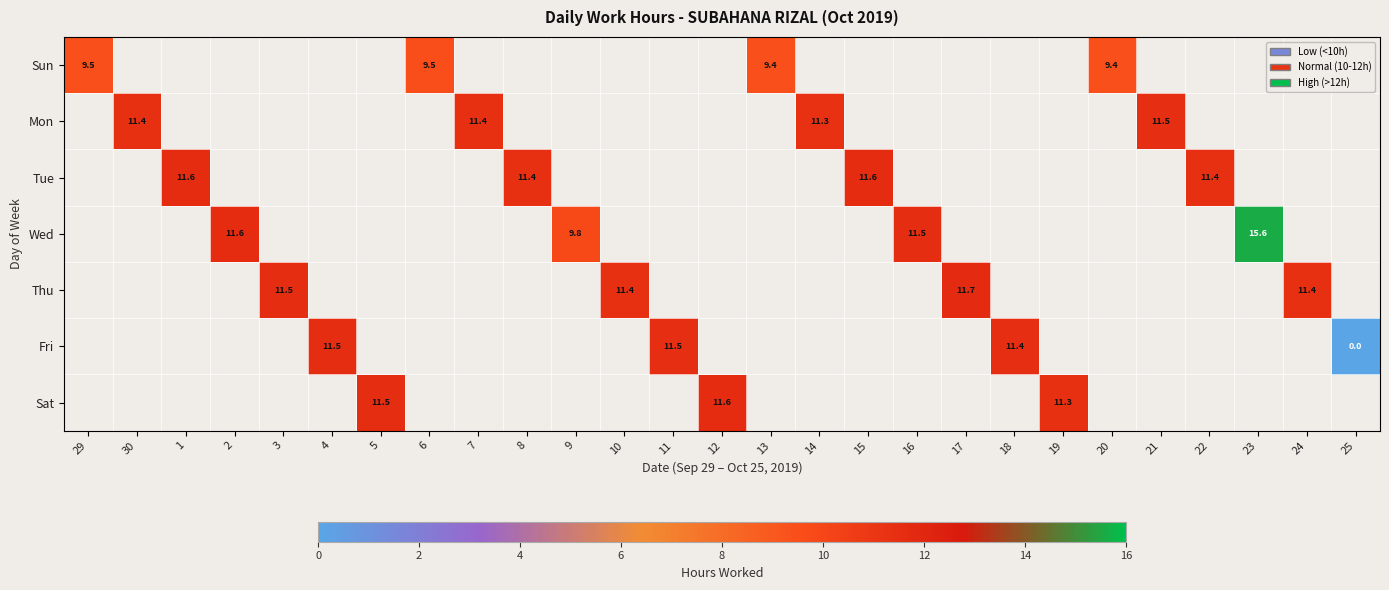

At how many categories does at least one series exceed 6?

26